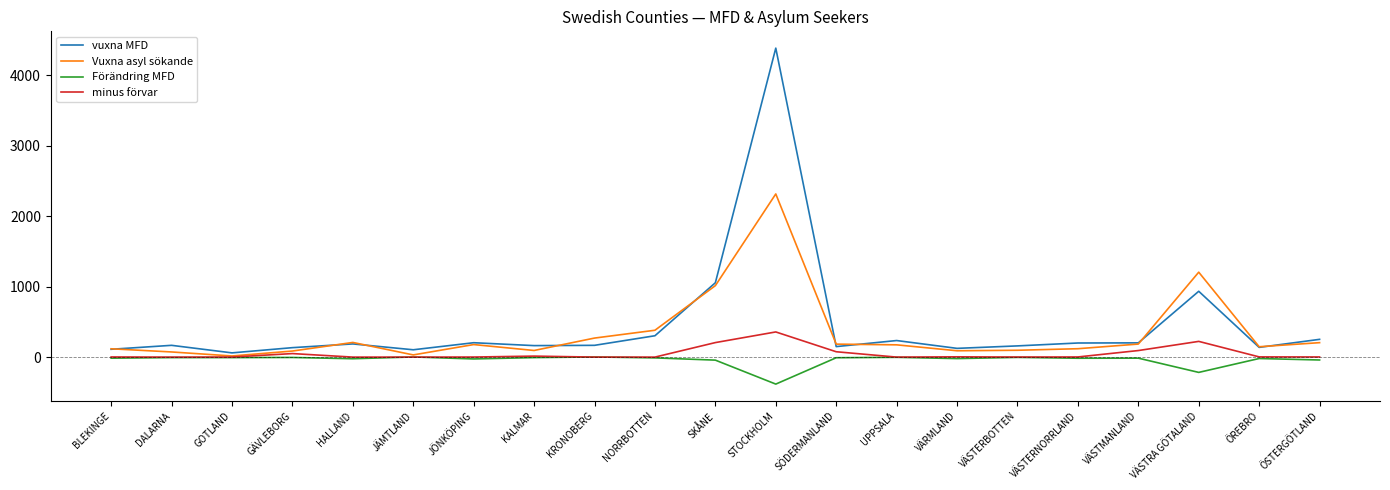

Between STOCKHOLM and VÄSTERBOTTEN, which series saw the biggest shift?

vuxna MFD